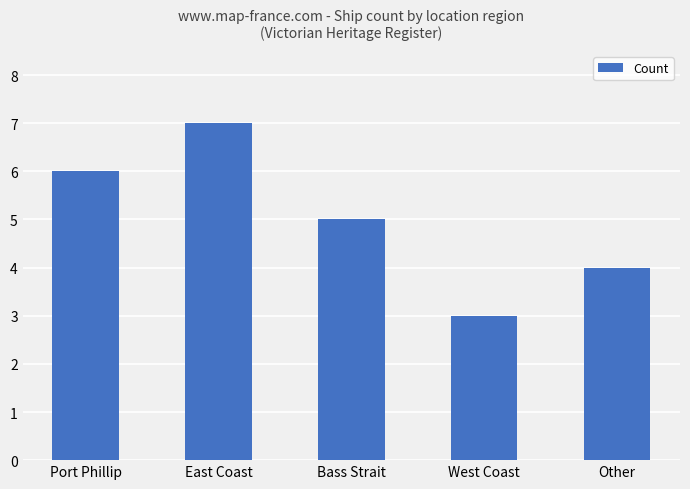

What is the change in value from East Coast to West Coast?

-4